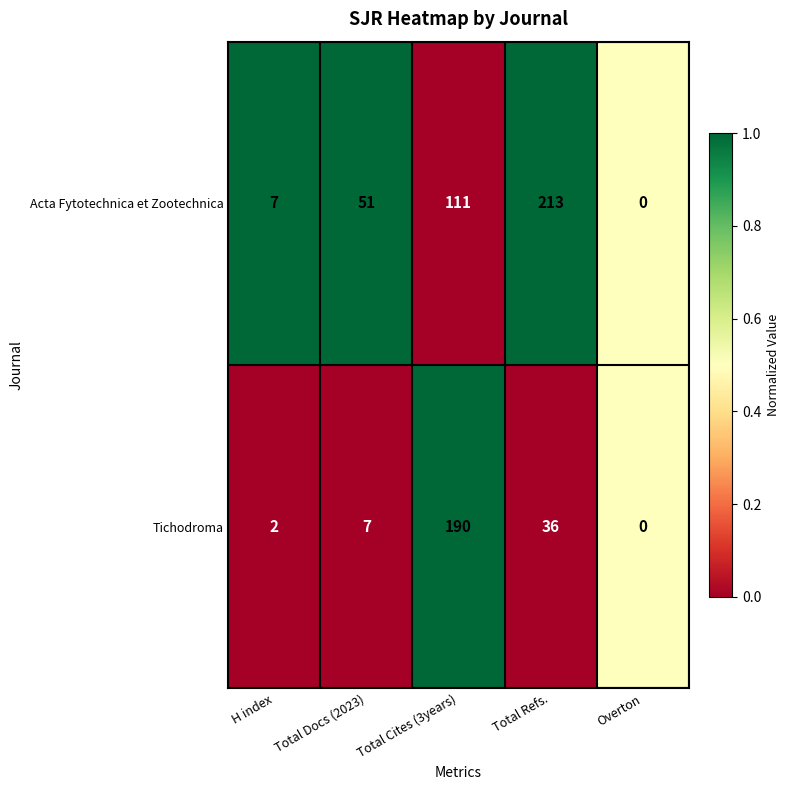

What is the sum of all Tichodroma values?

235